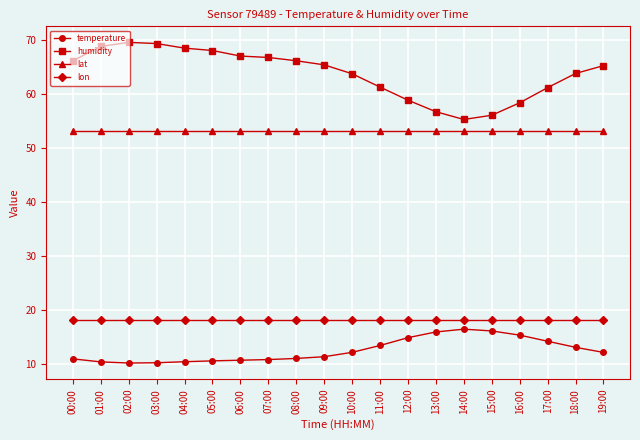

True or false: lat and temperature cross at least once.

False